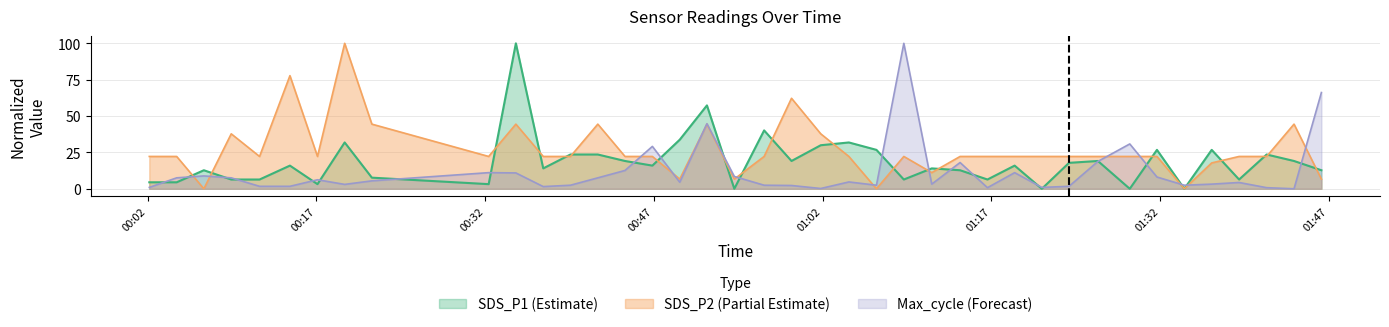

Does the chart have visible grid lines?

Yes